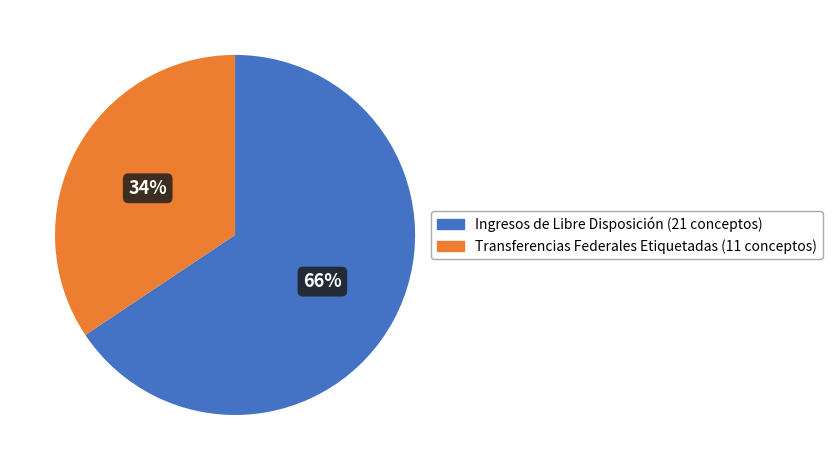

To the nearest percent, what percentage of the pie is Transferencias Federales Etiquetadas?

34%